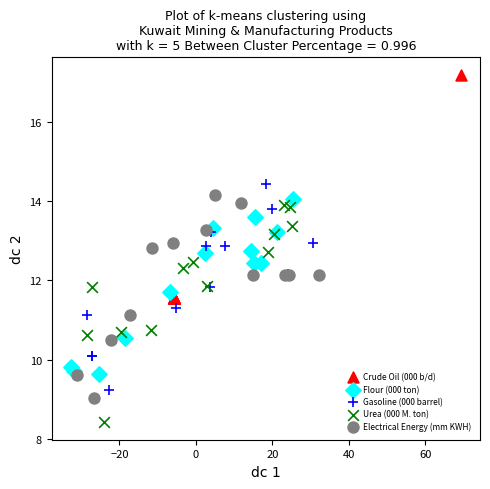

What are all the series names shown in the legend?

Crude Oil (000 b/d), Flour (000 ton), Gasoline (000 barrel), Urea (000 M. ton), Electrical Energy (mm KWH)